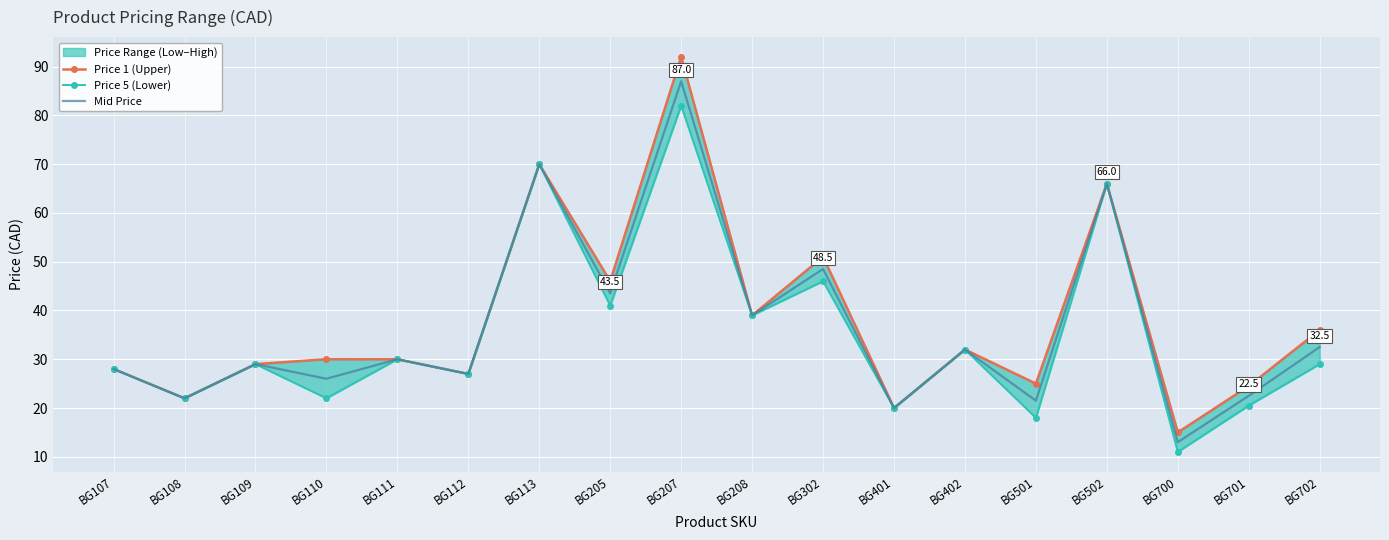

At which label is Price 1 (Upper) closest to 53?

BG302